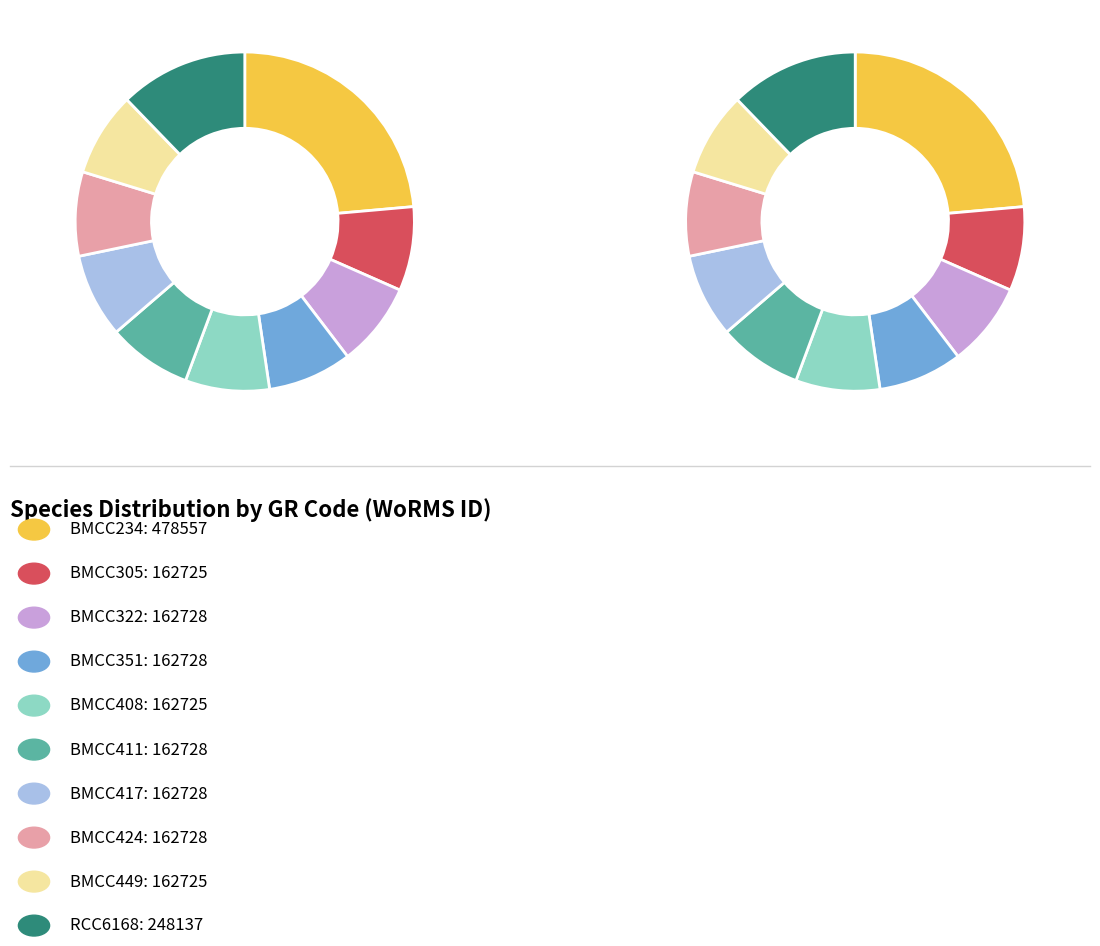

What is the smallest slice in the pie chart?

BMCC305